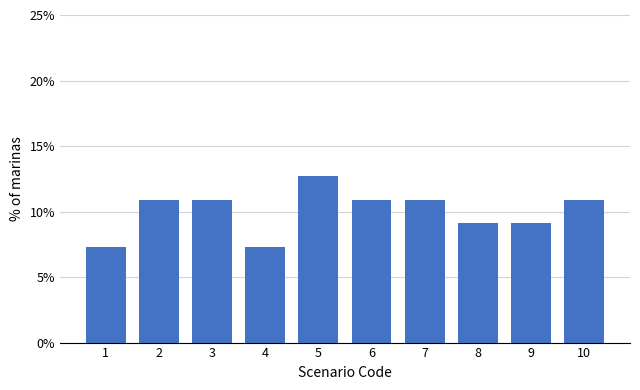

Reading left to right, extract all data points from this chart.

7.3	10.9	10.9	7.3	12.7	10.9	10.9	9.1	9.1	10.9